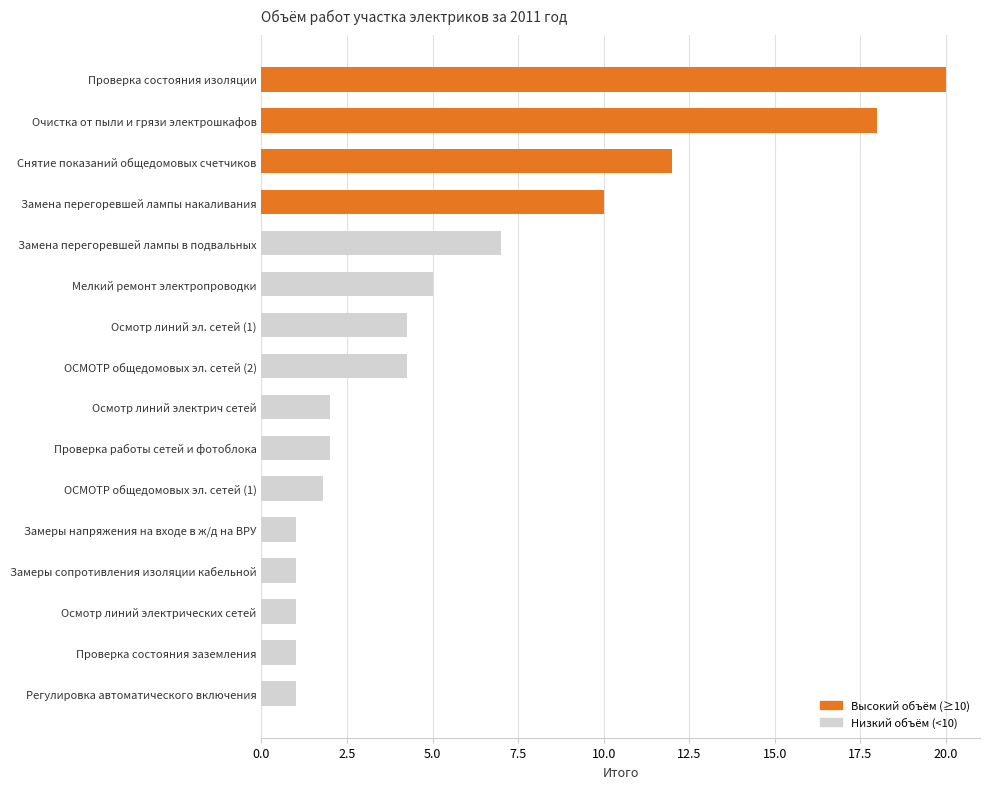

What is the difference between the second highest and second lowest values?

17.0